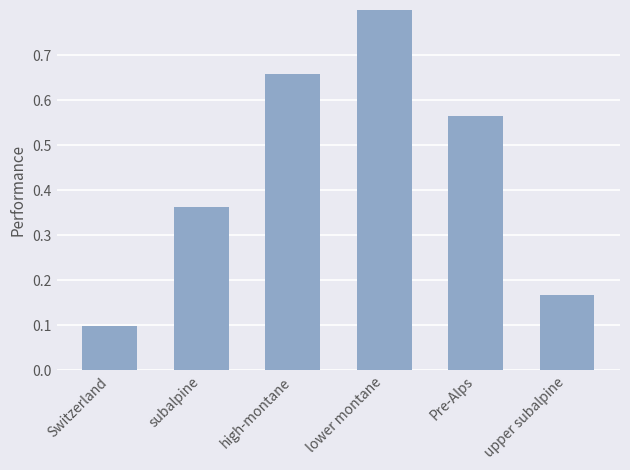

Rank the categories by value from highest to lowest.

lower montane, high-montane, Pre-Alps, subalpine, upper subalpine, Switzerland